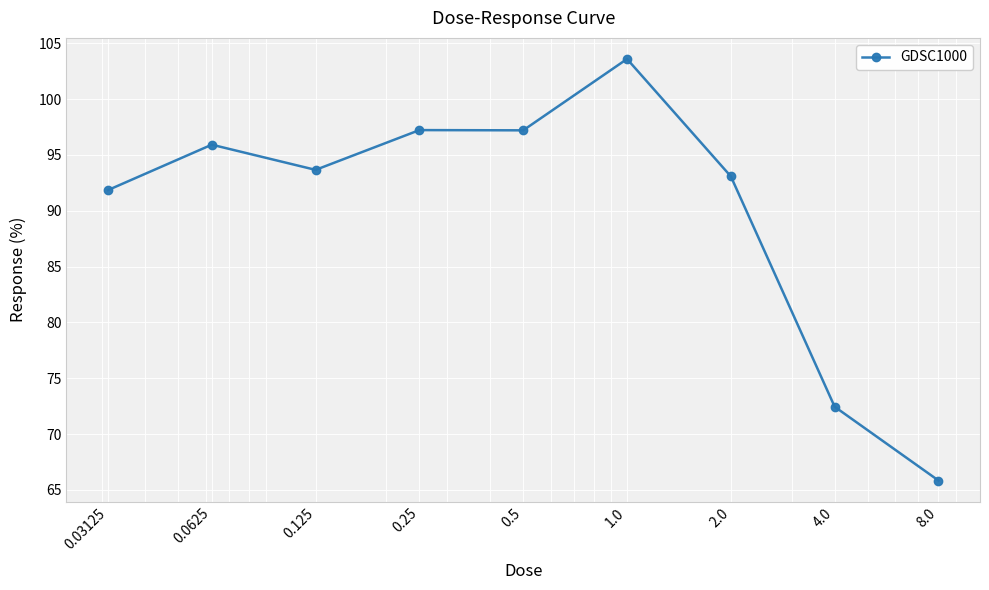

What is the greatest value displayed?

103.6